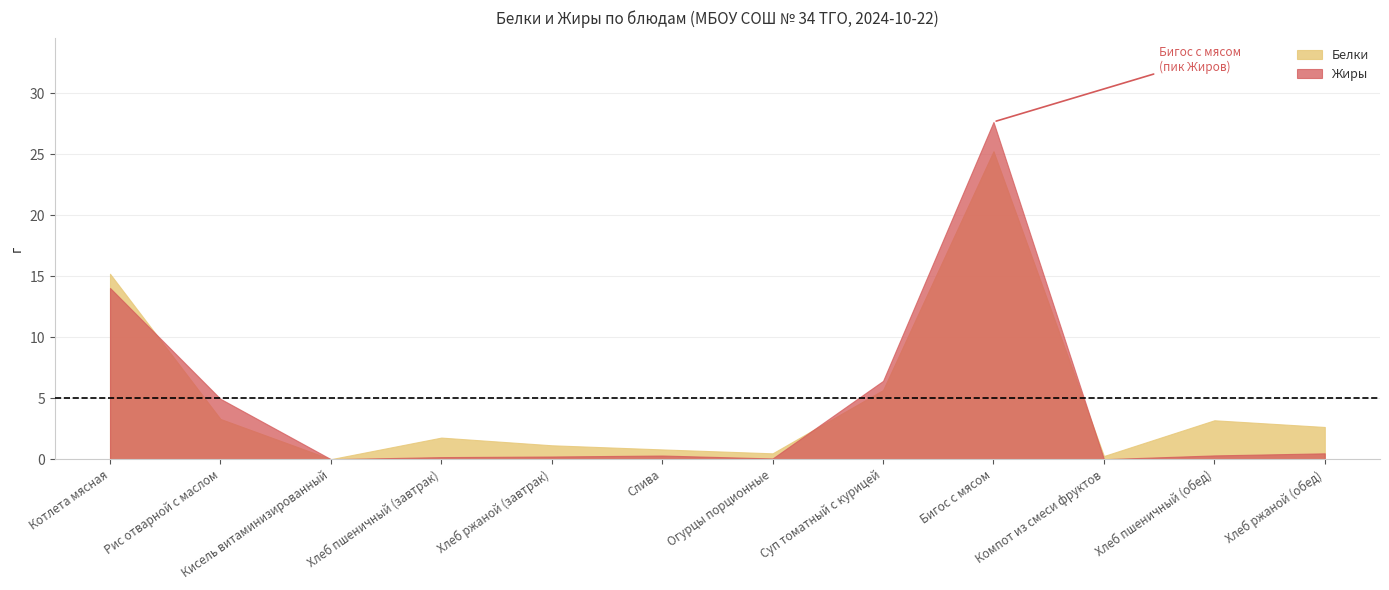

At which category does the chart reach its minimum across all series?

Кисель витаминизированный